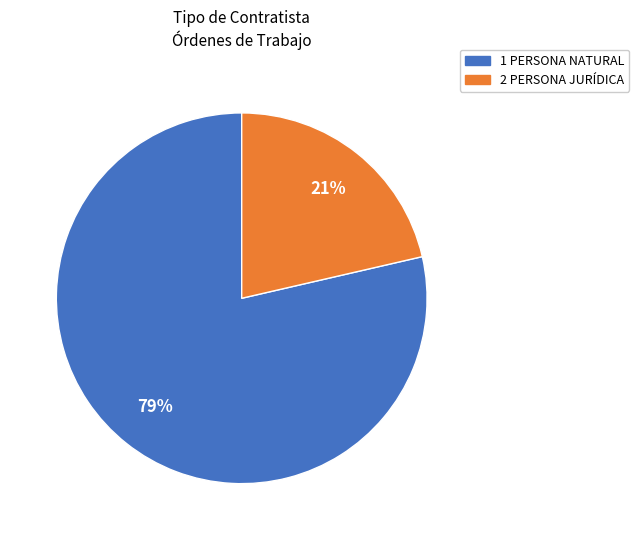

Which category has the biggest portion of the pie?

1 PERSONA NATURAL